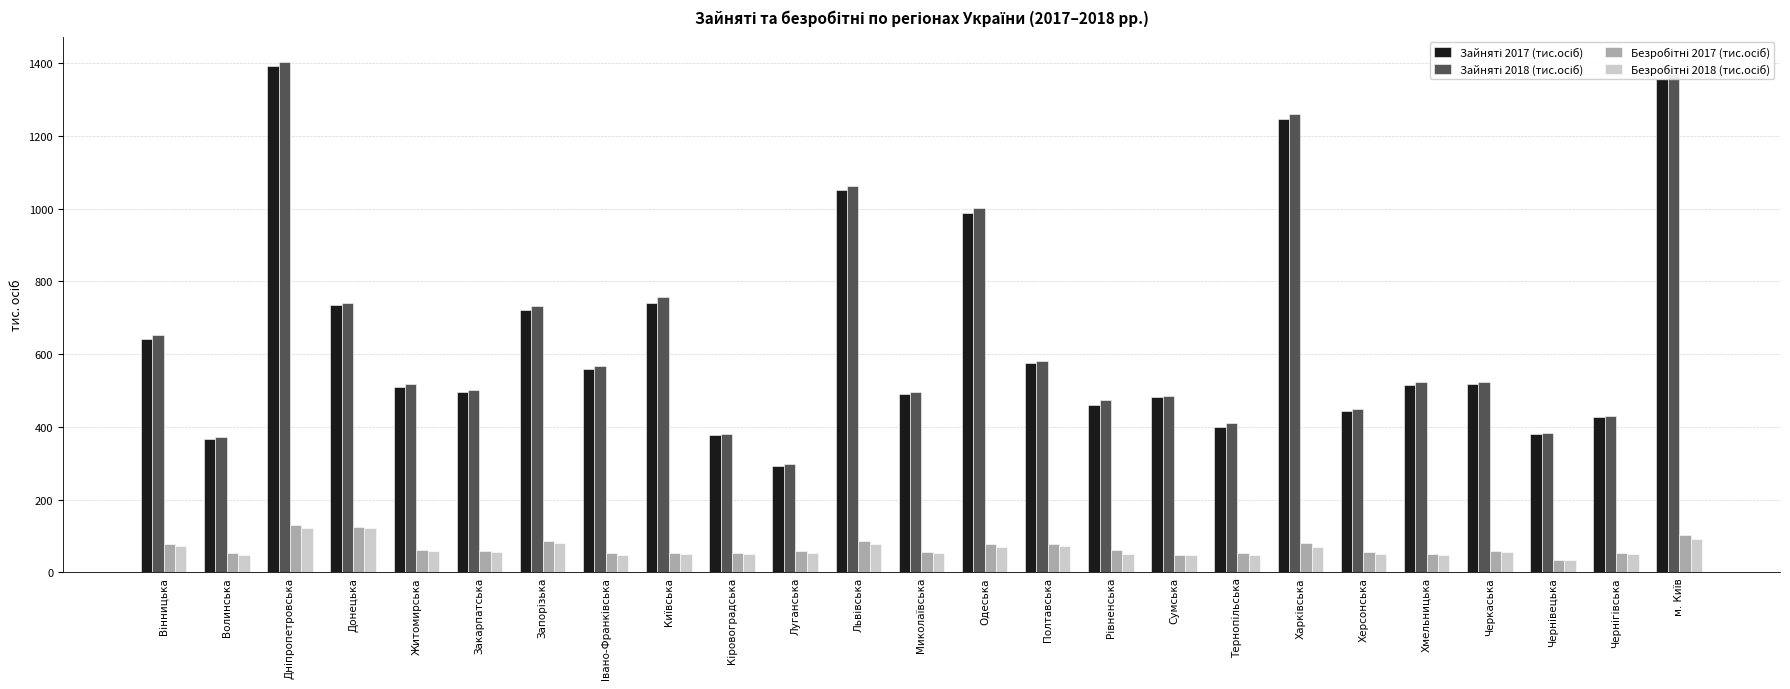

How many distinct data groups are displayed?

4